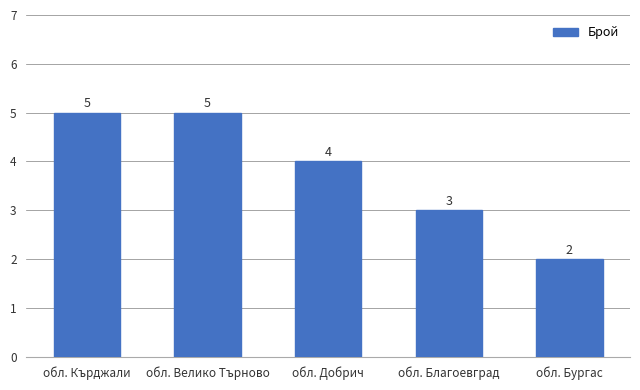

What is the greatest value displayed?

5